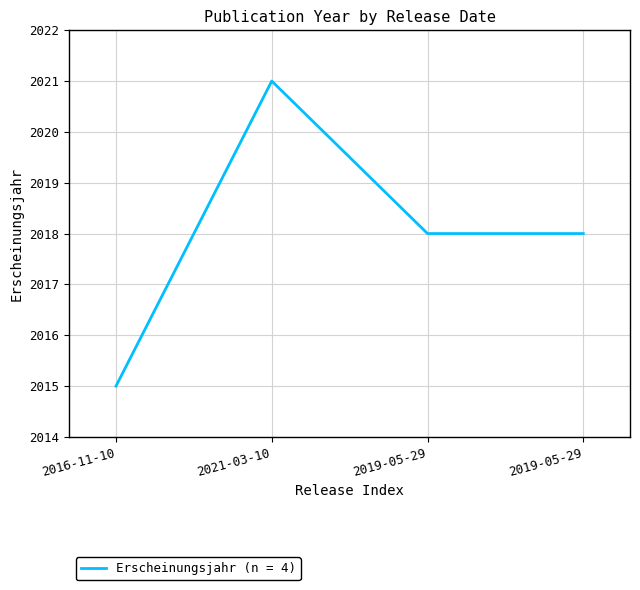

How many points are higher than both their immediate neighbors (excluding endpoints)?

1